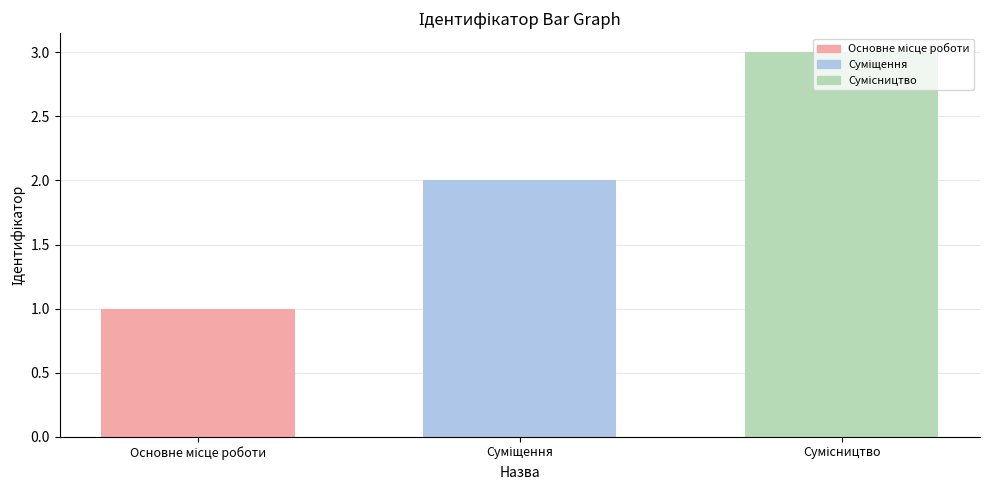

What is the greatest value displayed?

3